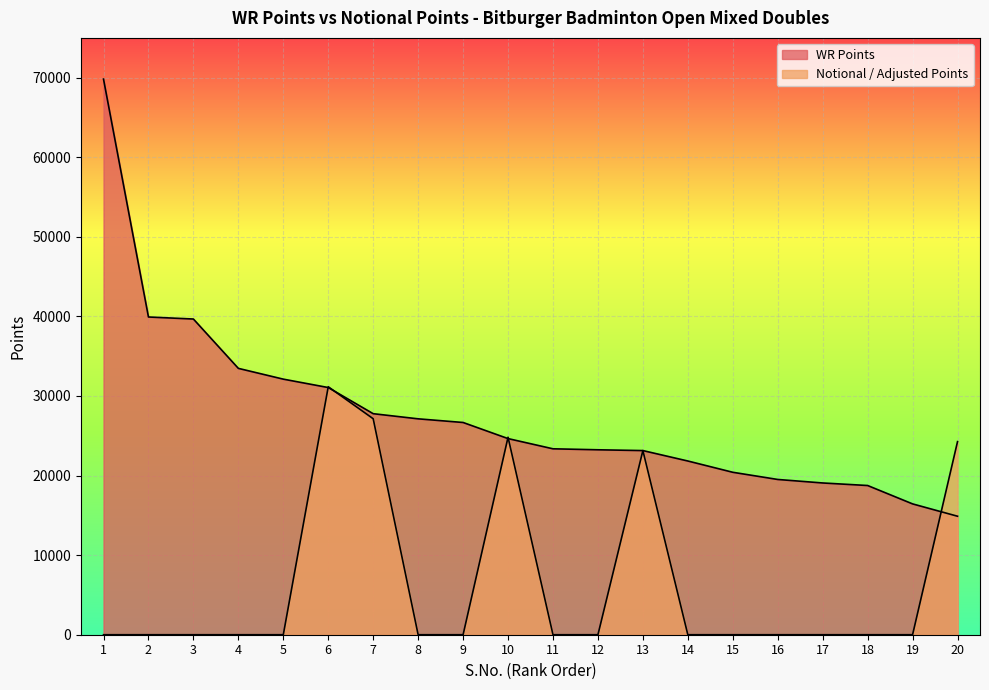

Is it true that WR Points equals 27776 at 7?

True